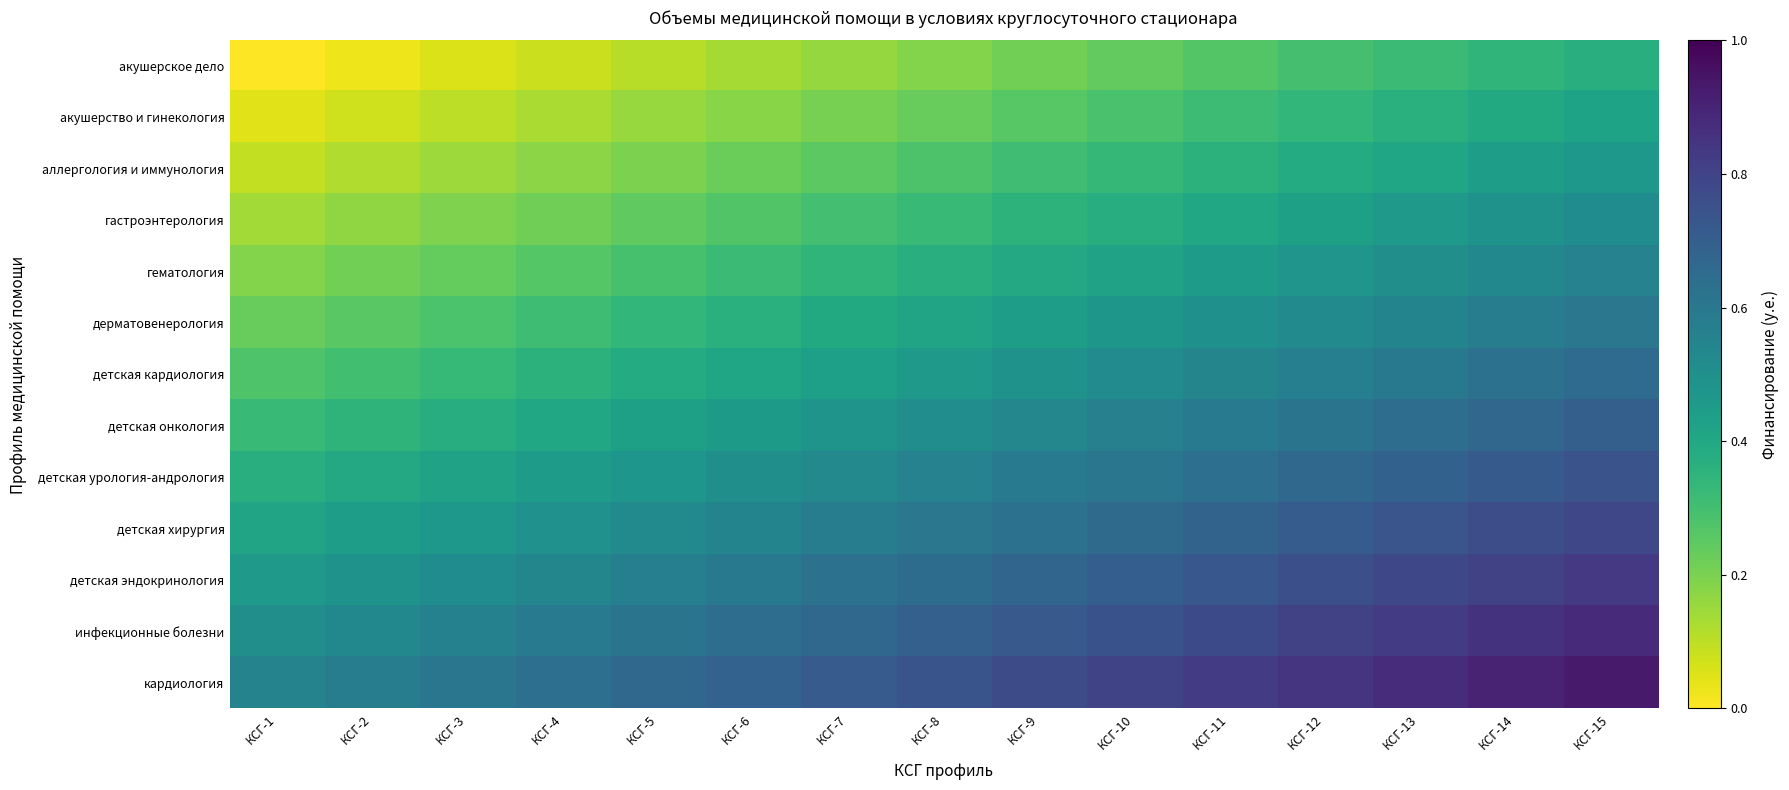

What is the difference between the highest and lowest values at КСГ-8?

0.6